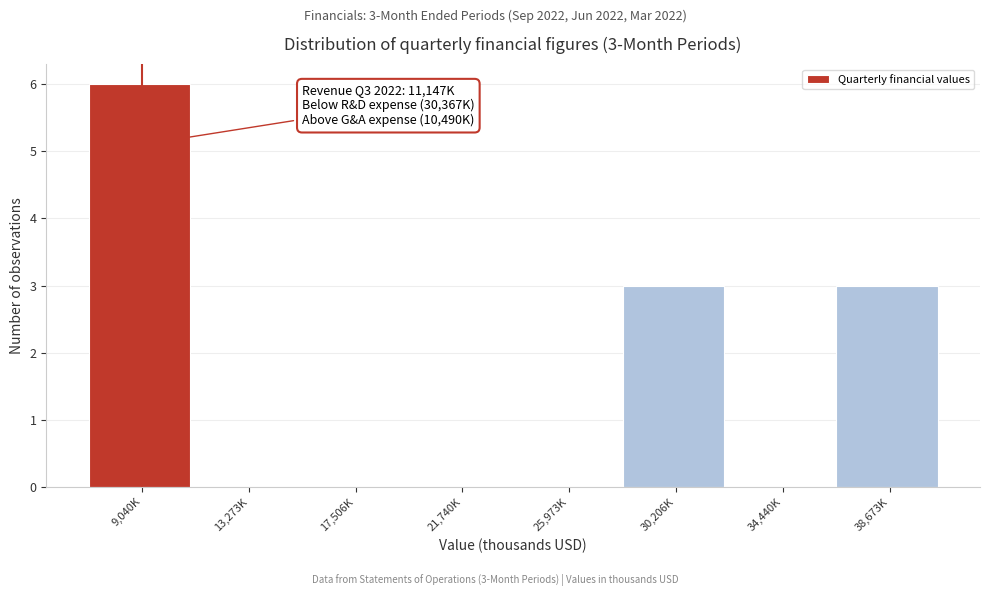

Reading left to right, what are all the values shown in this chart?

9,040K=6	13,273K=0	17,506K=0	21,740K=0	25,973K=0	30,206K=3	34,440K=0	38,673K=3